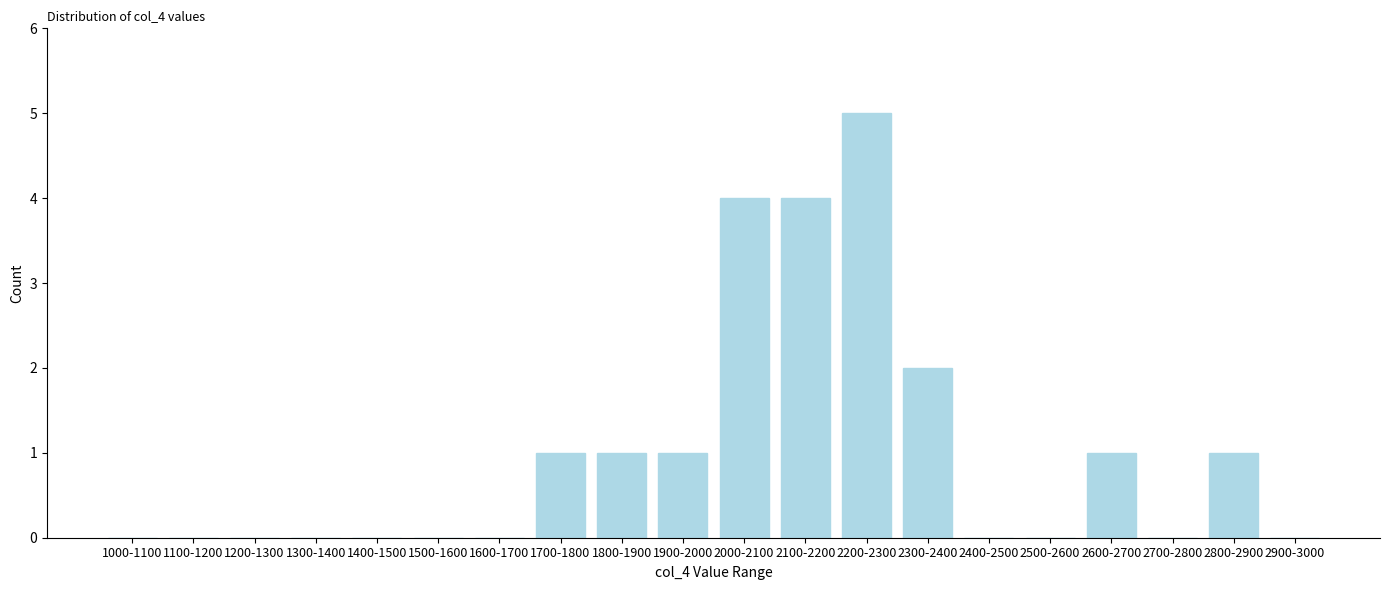

Reading left to right, extract all data points from this chart.

1000-1100=0	1100-1200=0	1200-1300=0	1300-1400=0	1400-1500=0	1500-1600=0	1600-1700=0	1700-1800=1	1800-1900=1	1900-2000=1	2000-2100=4	2100-2200=4	2200-2300=5	2300-2400=2	2400-2500=0	2500-2600=0	2600-2700=1	2700-2800=0	2800-2900=1	2900-3000=0